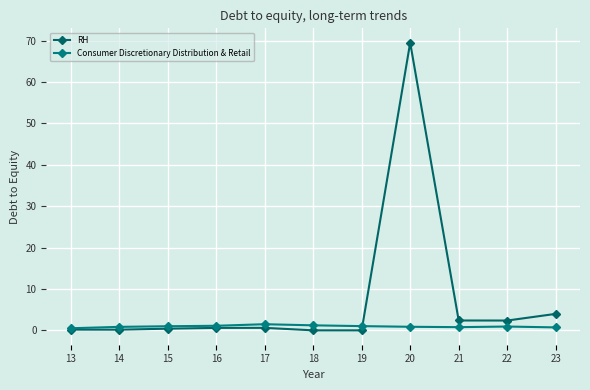

What are all the series names shown in the legend?

RH, Consumer Discretionary Distribution & Retail